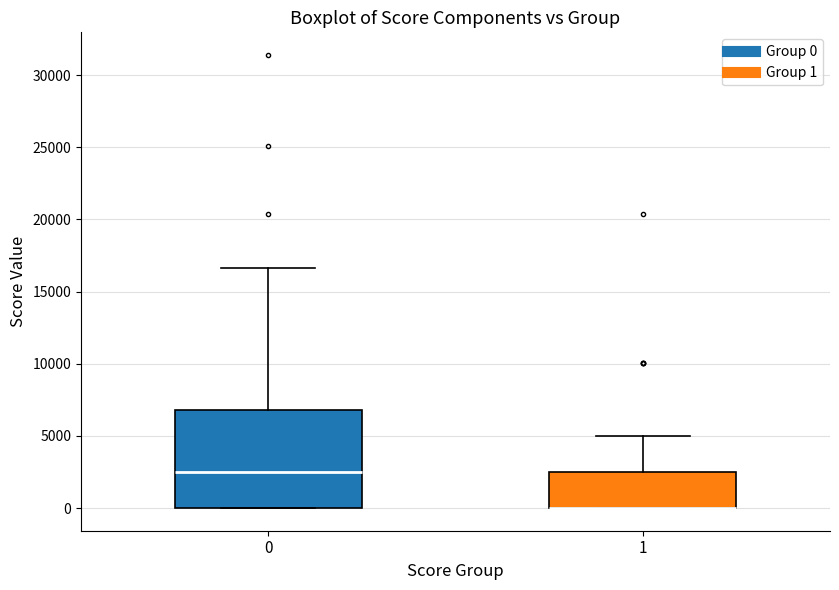

Reading left to right, read every box against the y-axis: the position of its median line, the range the box covers, and the ends of its whiskers. The values are not printed on the chart, so give them approximately, as read against the axis.

0: median 2500, box 0 to 7000, whiskers 0 to 16500
1: median 0 (drawn on the box's lower edge), box 0 to 2500, whiskers 0 to 5000